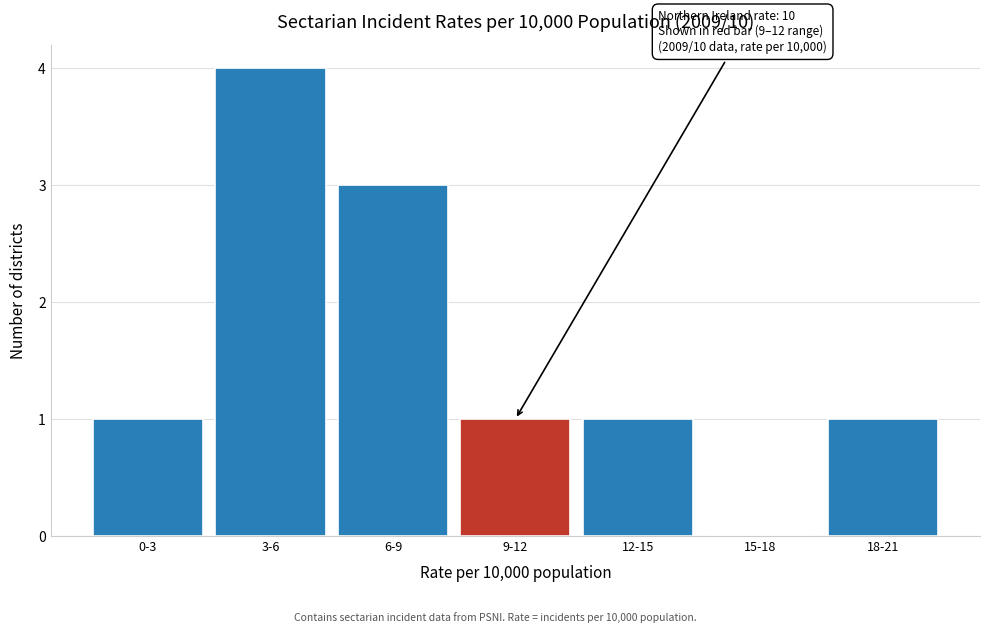

Reading right to left, list all the values displayed in this chart.

18-21=1	15-18=0	12-15=1	9-12=1	6-9=3	3-6=4	0-3=1